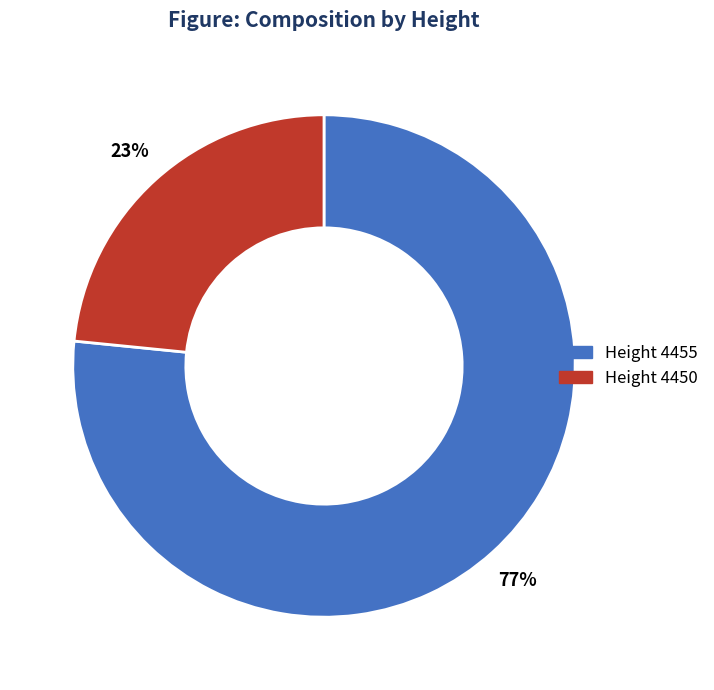

Count the number of slices in the pie.

2